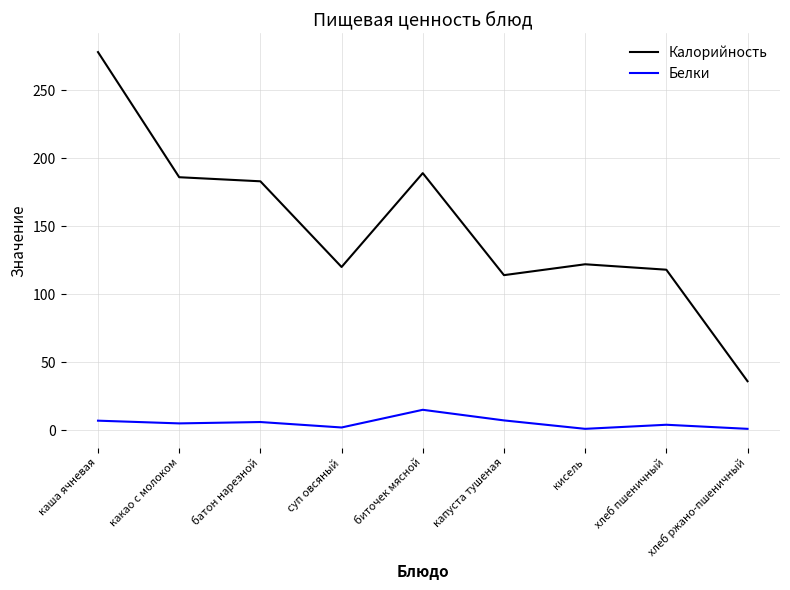

Rank the series at суп овсяный from highest to lowest value.

Калорийность, Белки